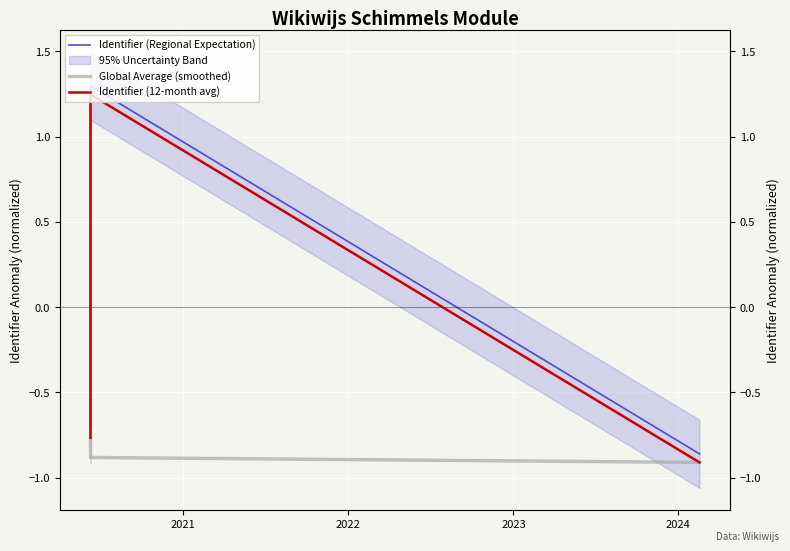

What are all the series names shown in the legend?

Identifier (Regional Expectation), Global Average (smoothed), Identifier (12-month avg)